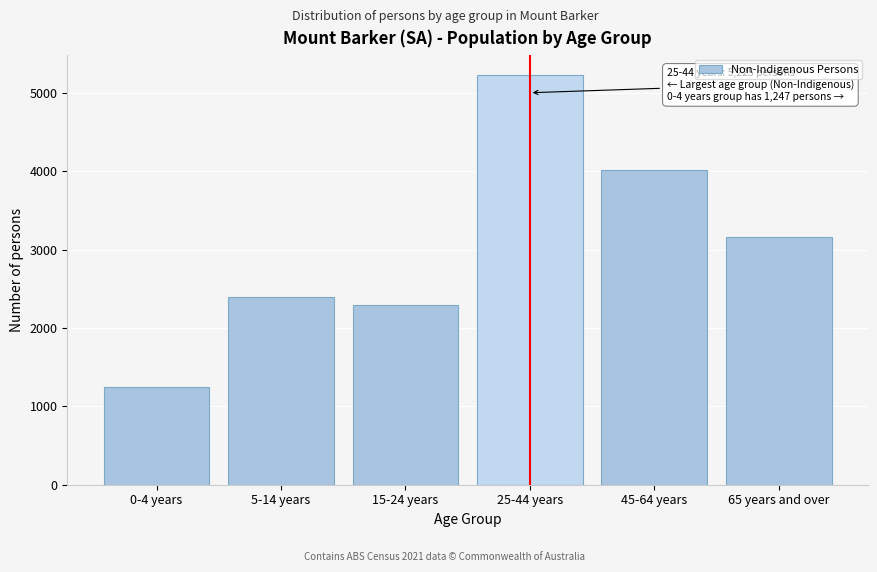

Reading left to right, what are all the values shown in this chart?

1247	2390	2298	5225	4019	3159